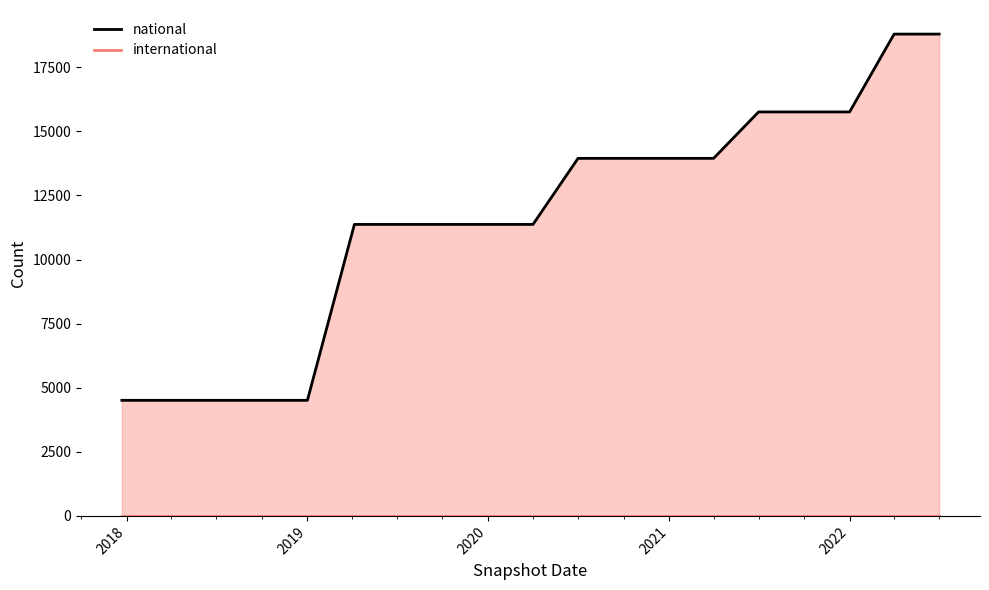

Reading right to left, extract all data points from this chart.

national: 18796	18796	15759	15759	15759	13948	13948	13948	13948	11371	11371	11371	11371	11371	4509	4509	4509	4509	4509
international: 0	0	0	0	0	0	0	0	0	0	0	0	0	0	0	0	0	0	0